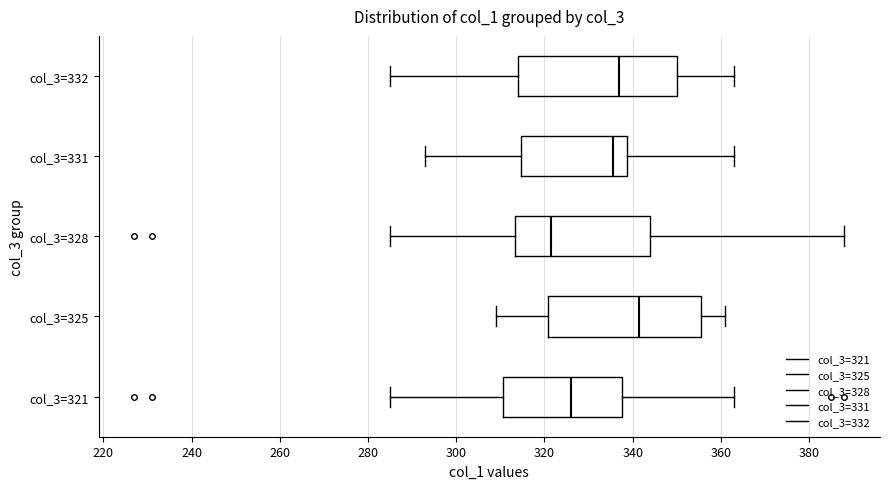

Reading bottom to top, transcribe this box plot: for each box, give where its median line is, the range the box spans, and where its two whiskers end, as read against the x-axis. The values are not printed on the chart, so give them approximately, as read against the axis.

col_3=321: median 326, box 310 to 338, whiskers 286 to 364
col_3=325: median 342, box 320 to 356, whiskers 310 to 362
col_3=328: median 322, box 314 to 344, whiskers 286 to 388
col_3=331: median 336, box 314 to 338, whiskers 294 to 364
col_3=332: median 338, box 314 to 350, whiskers 286 to 364